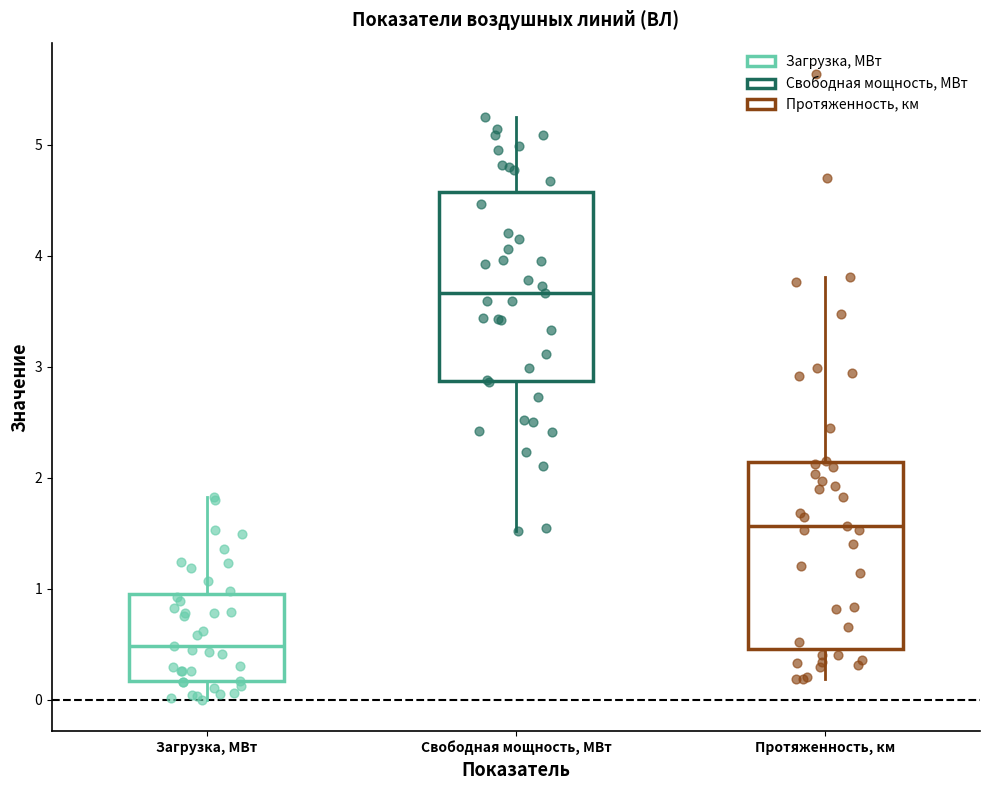

Where is the upper edge of the box for Свободная мощность, МВт on the y-axis? The values are not printed on the chart, so give them approximately, as read against the axis.

4.6